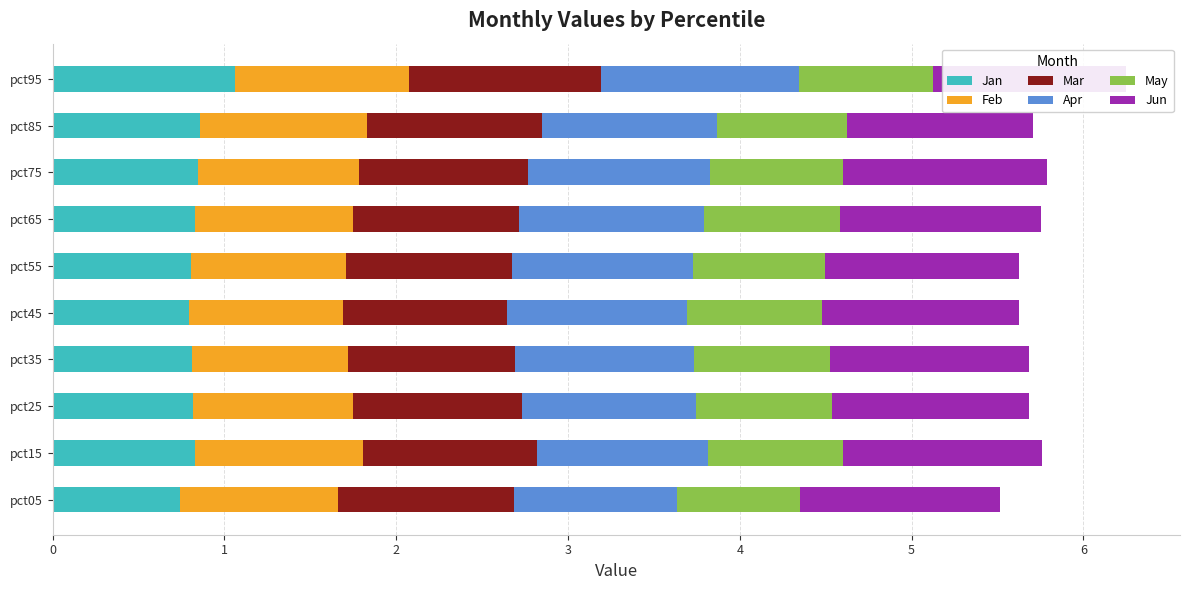

What is the highest value of the Jan series?

1.1